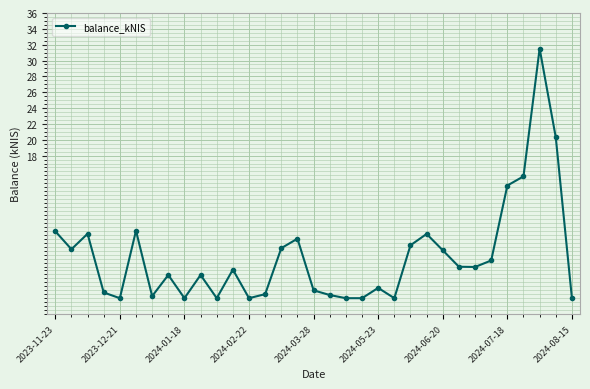

True or false: the data has more than 1 interior local peaks.

True